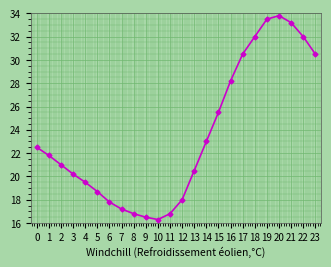

What is the greatest value displayed?

33.8